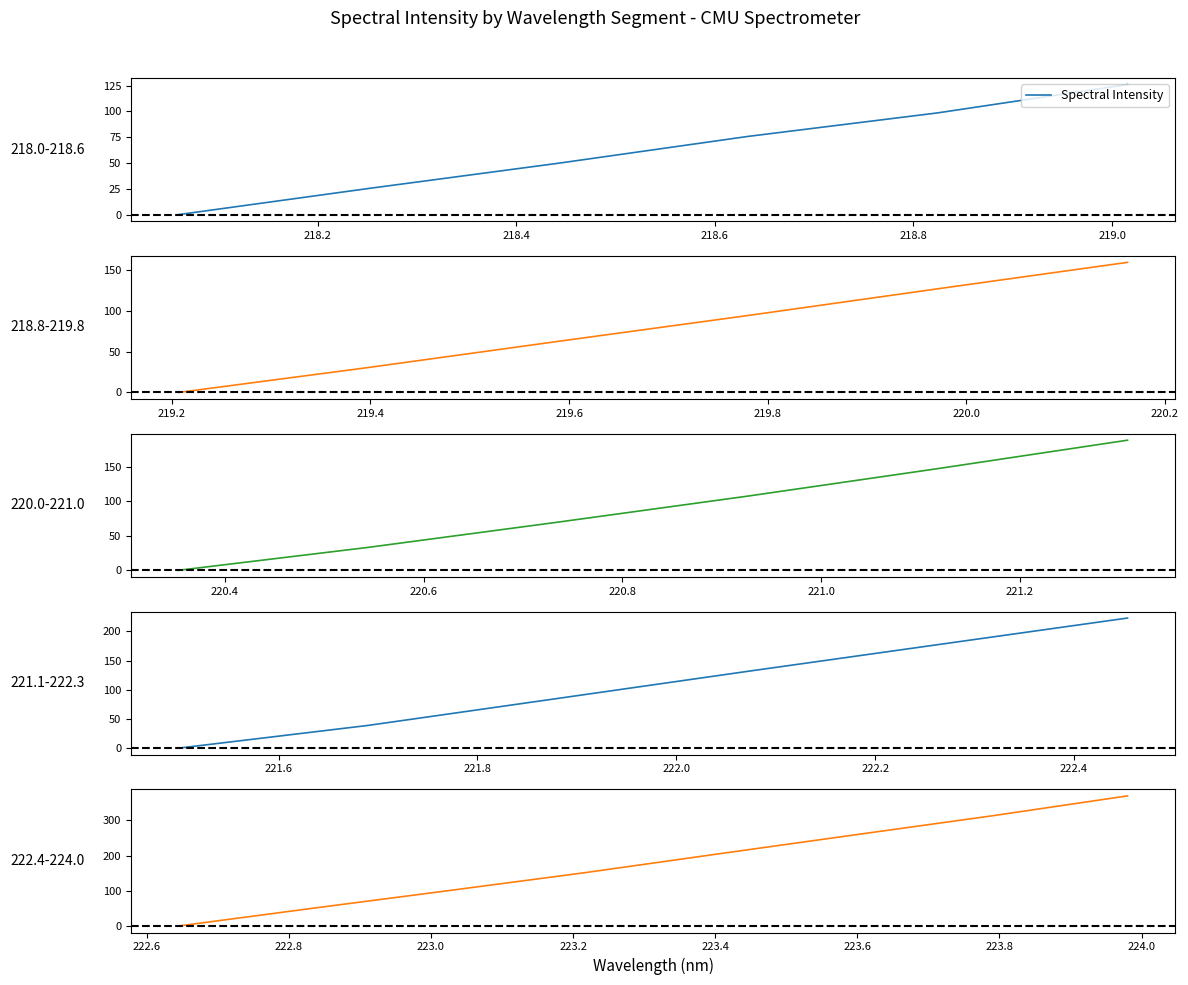

Between 218.4 and 218.2, which is larger?

218.4